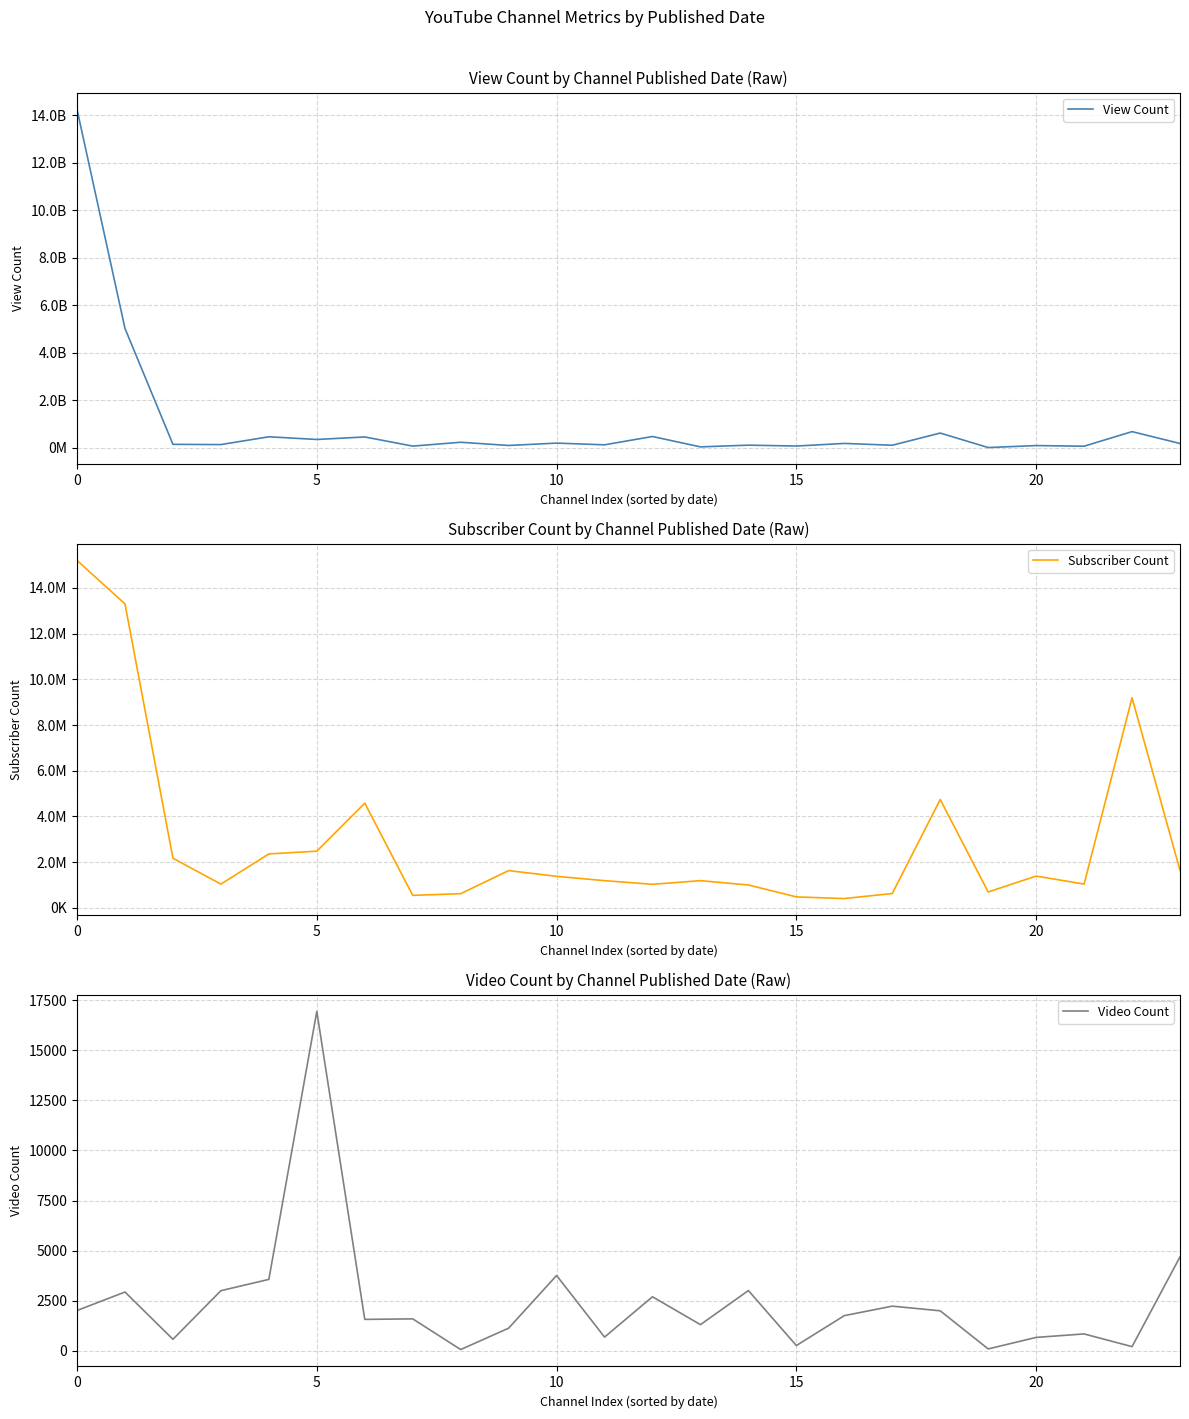

What is the highest value of the Video Count series?

16938